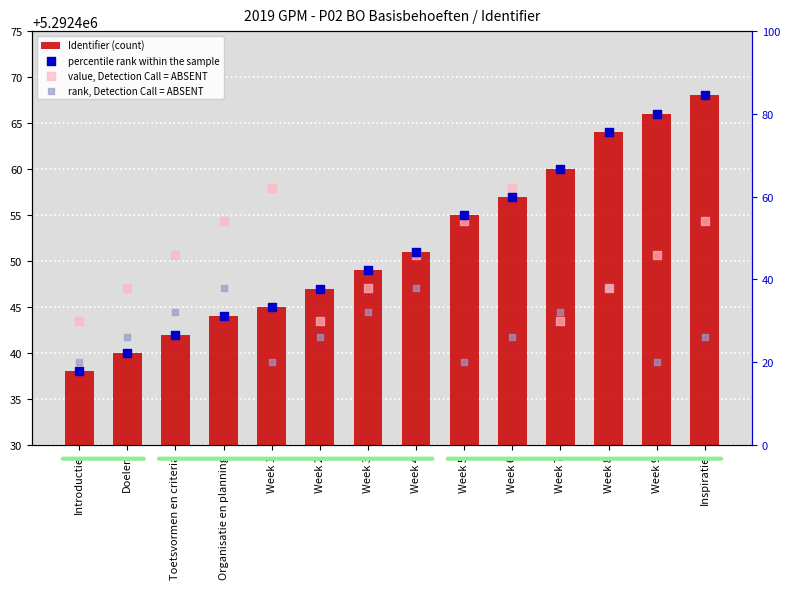

What are all the series names shown in the legend?

Identifier (count), percentile rank within the sample, value, Detection Call = ABSENT, rank, Detection Call = ABSENT